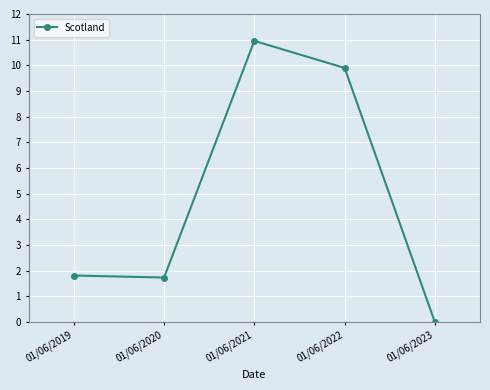

Reading left to right, transcribe all the data shown in this chart.

01/06/2019=1.8	01/06/2020=1.7	01/06/2021=11.0	01/06/2022=9.9	01/06/2023=0.0